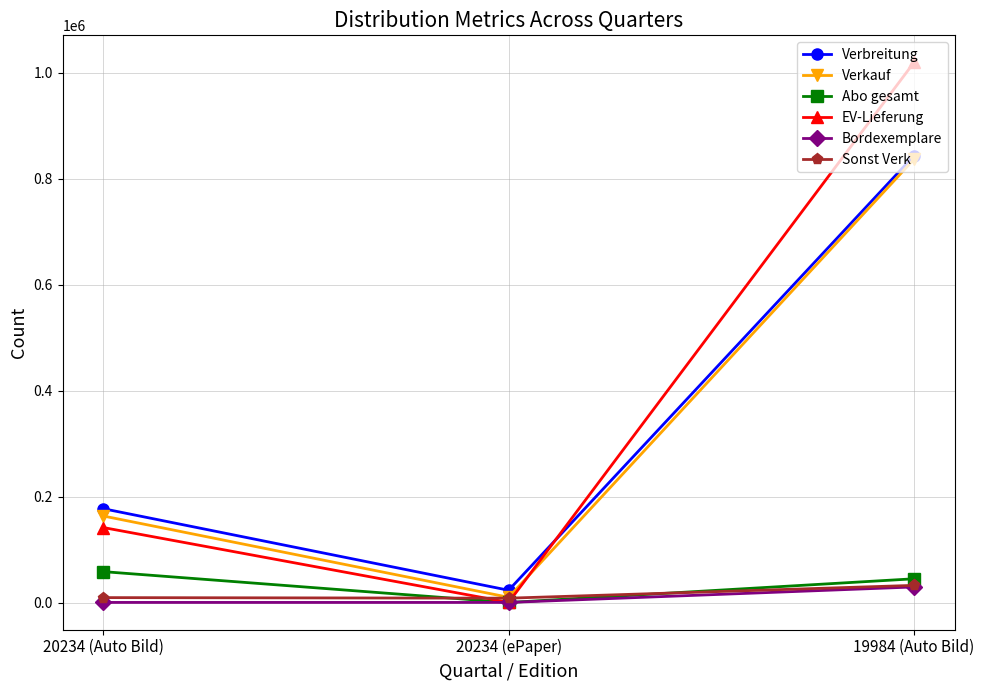

What are all the series names shown in the legend?

Verbreitung, Verkauf, Abo gesamt, EV-Lieferung, Bordexemplare, Sonst Verk